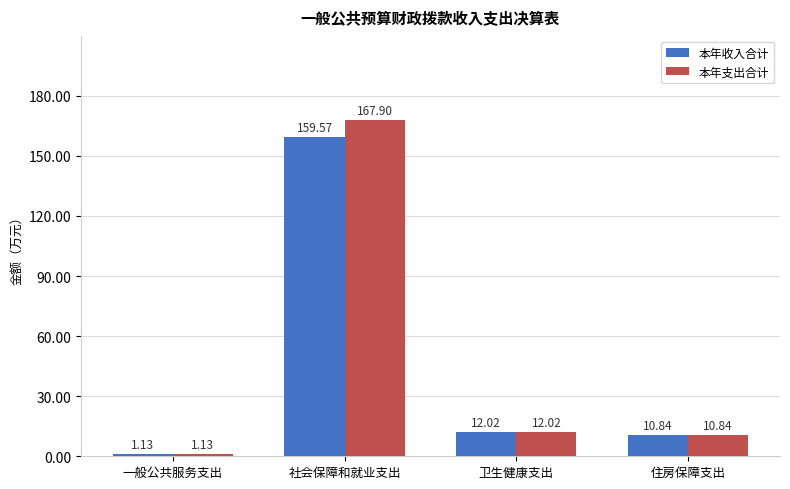

What position from the right is 一般公共服务支出?

4